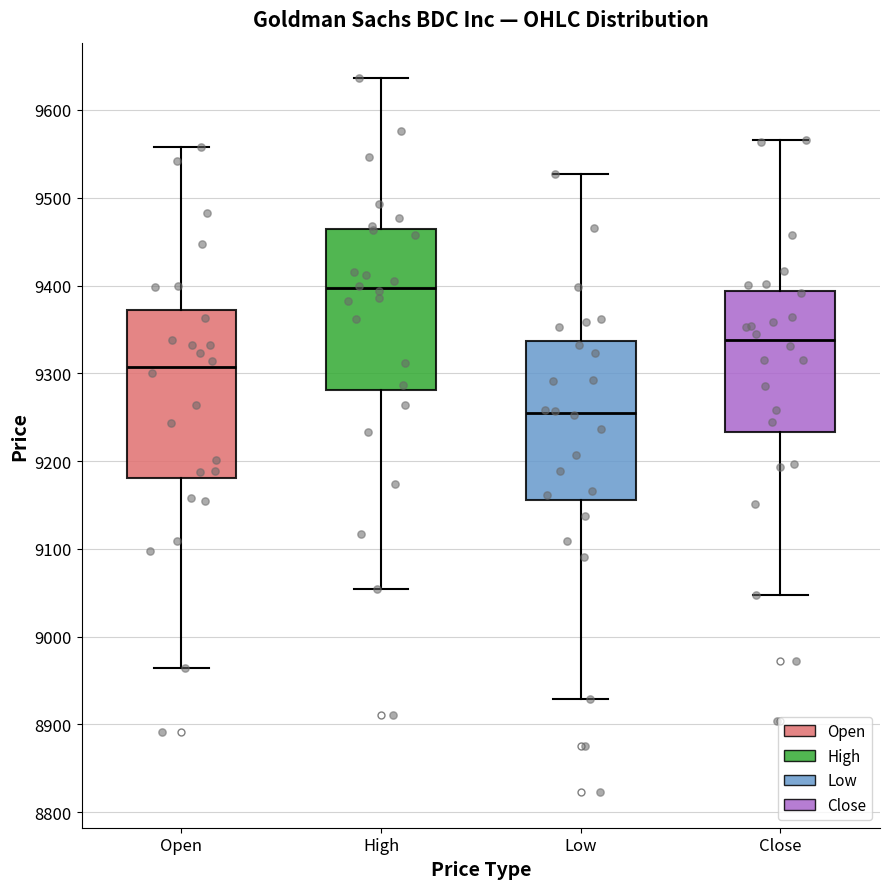

Where does the upper whisker of the box for Low end on the y-axis? The values are not printed on the chart, so give them approximately, as read against the axis.

9530